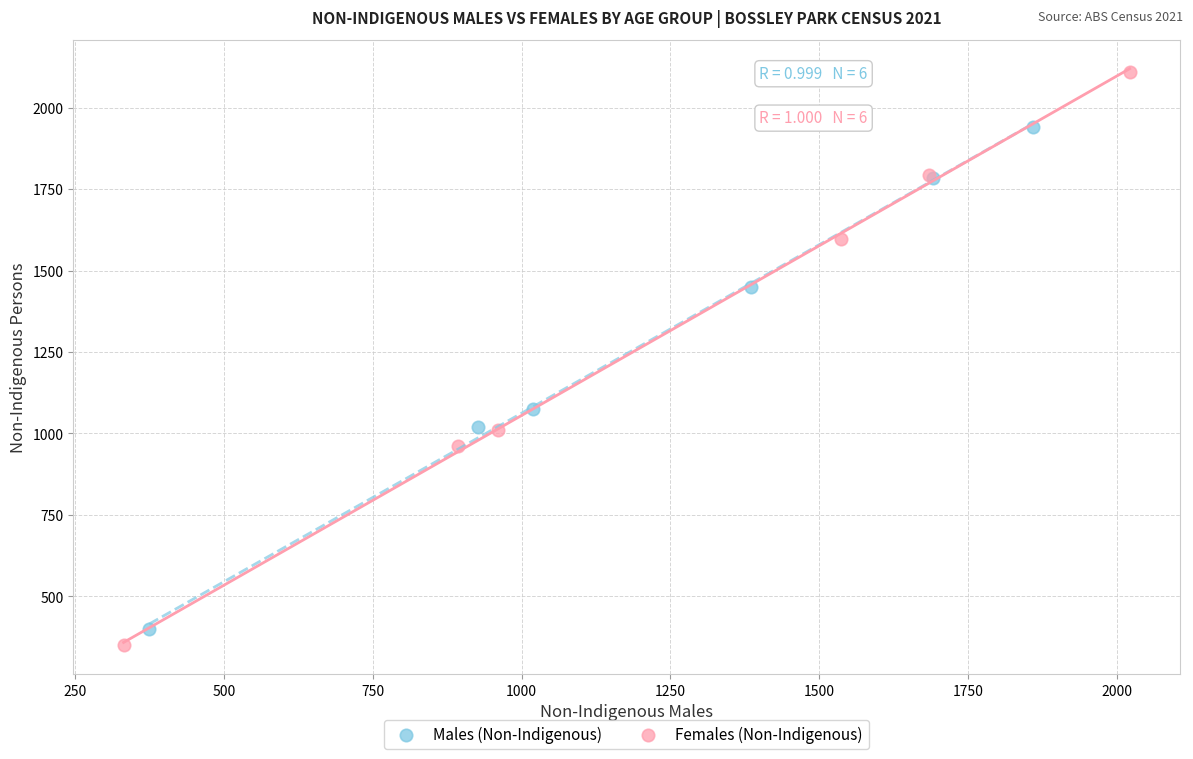

Which series has the widest spread of Y values?

Females (Non-Indigenous)